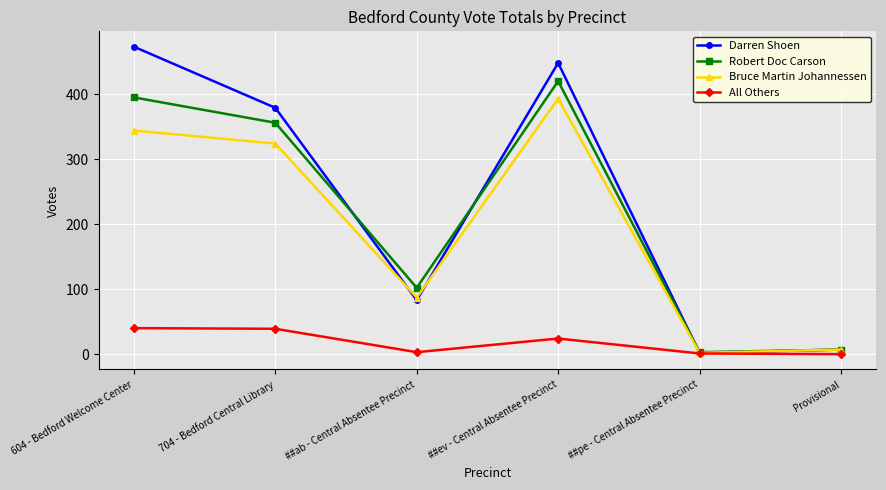

Between ##ab - Central Absentee Precinct and ##ev - Central Absentee Precinct, which series saw the biggest shift?

Darren Shoen